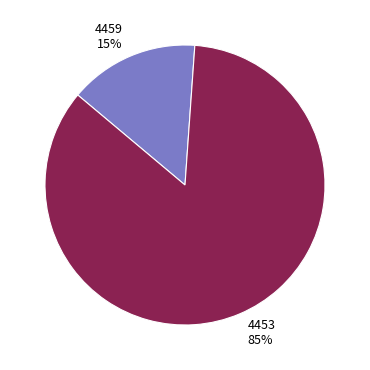

To the nearest percent, what is the difference between the 4453 and 4459 slice percentages?

70%